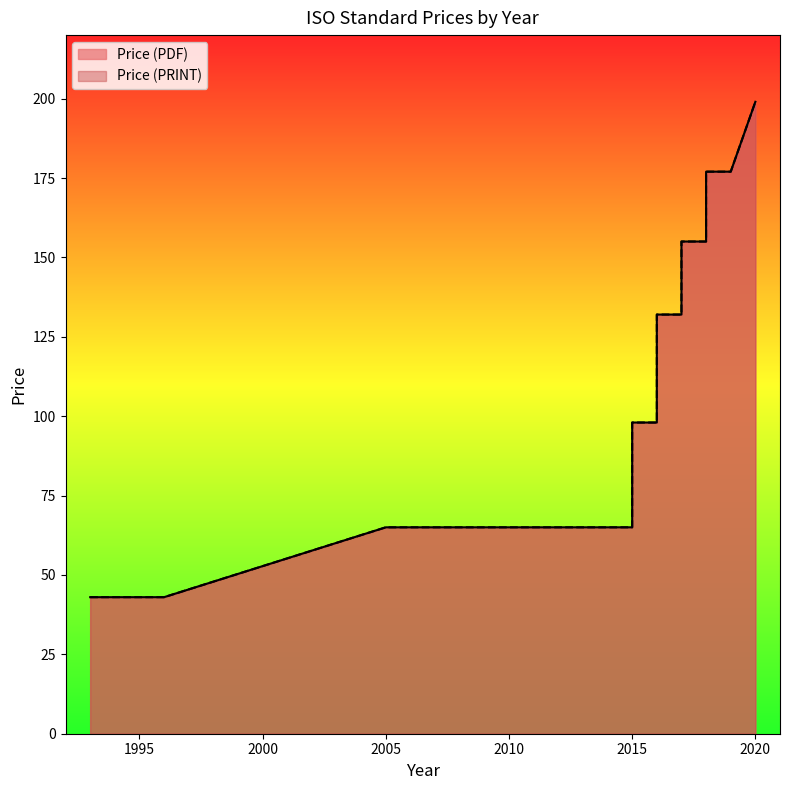

How many Price (PRINT) values are between 65 and 155?

16